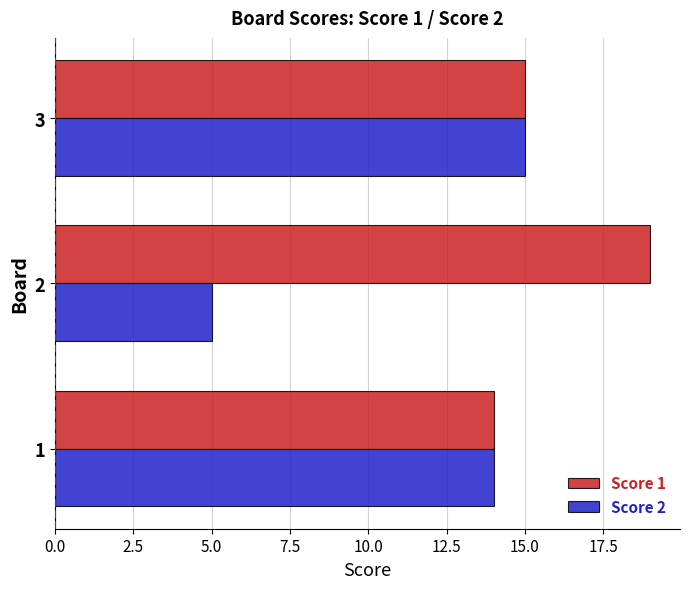

At which category is the sum across all series the highest?

3